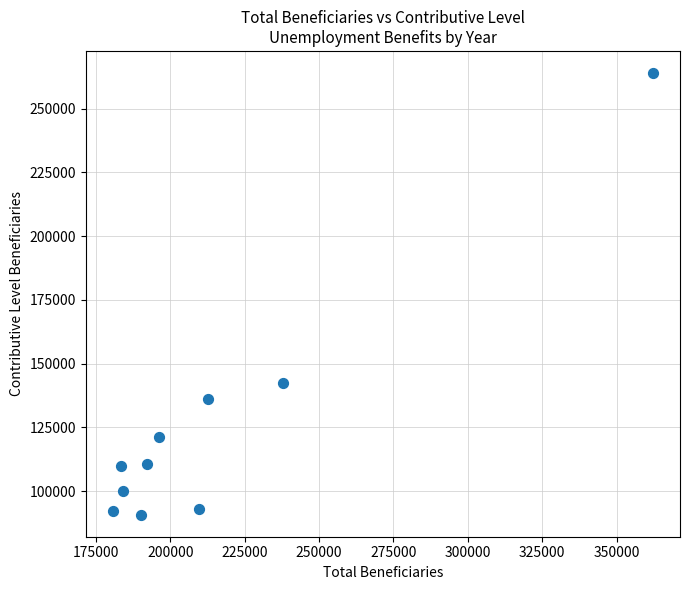

What is the range of Y values (max minus min)?

173067.8